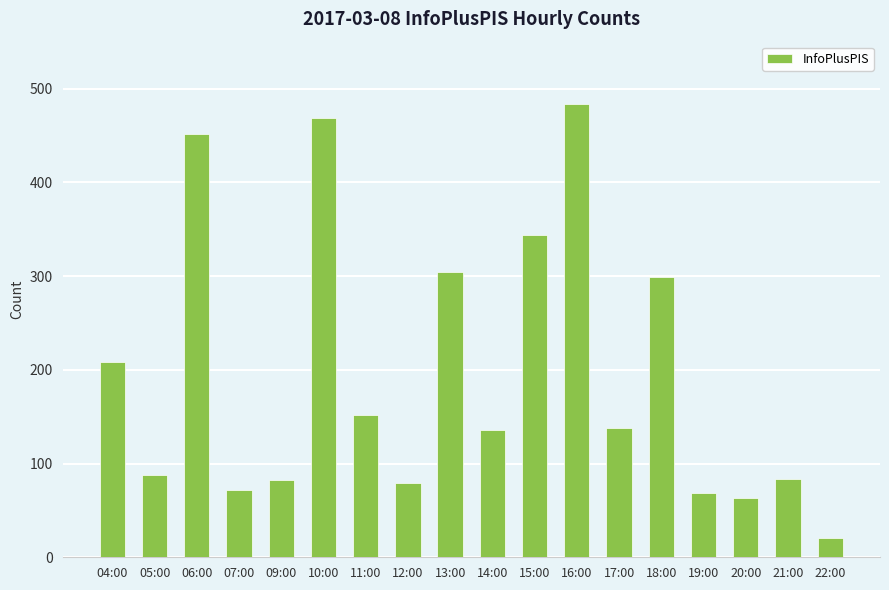

What is the average value?

197